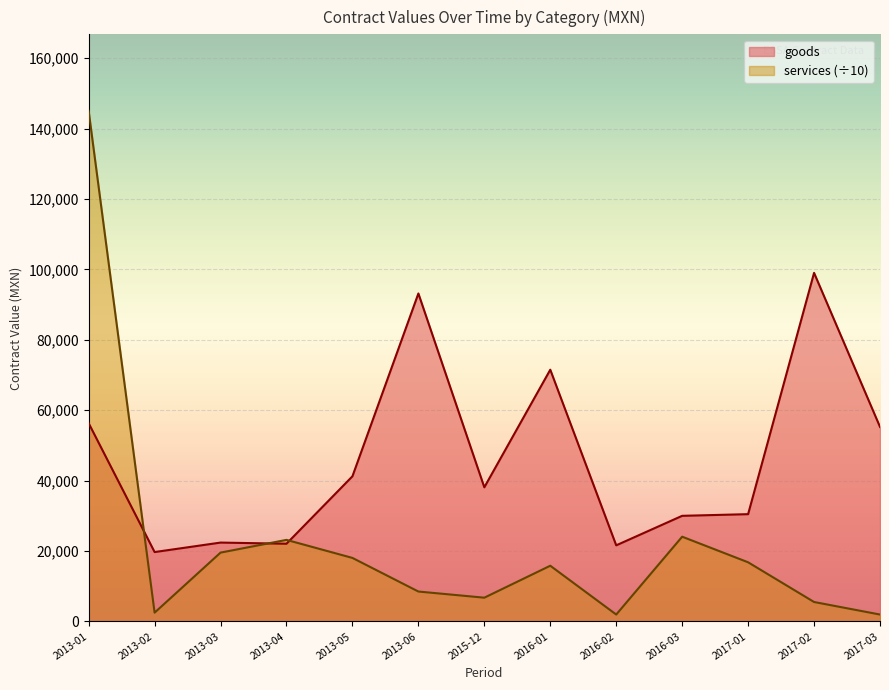

At which category does goods reach its first local valley?

2013-02